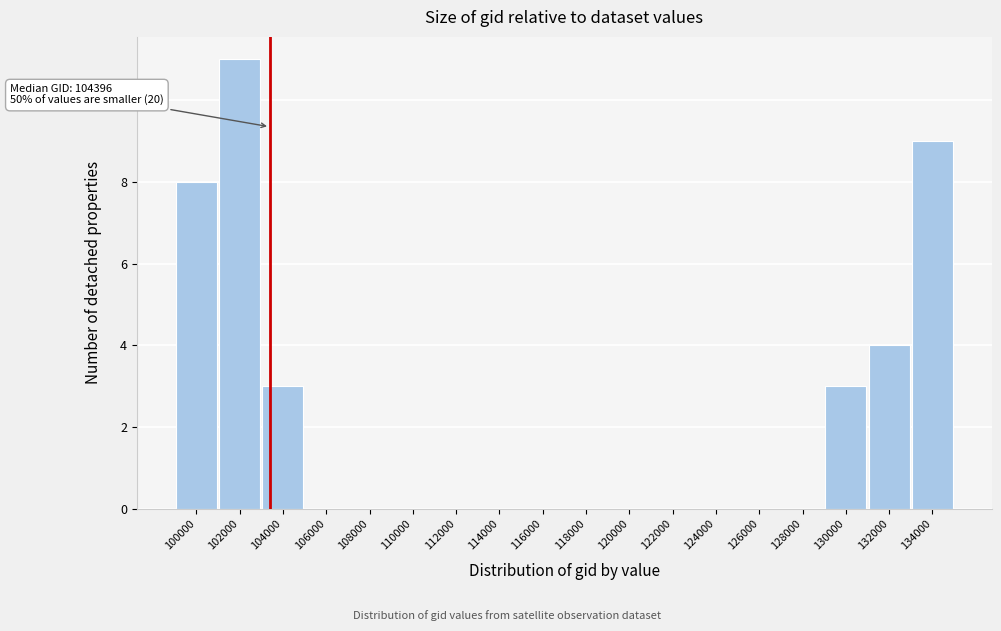

Reading right to left, extract all data points from this chart.

134000=9	132000=4	130000=3	128000=0	126000=0	124000=0	122000=0	120000=0	118000=0	116000=0	114000=0	112000=0	110000=0	108000=0	106000=0	104000=3	102000=11	100000=8